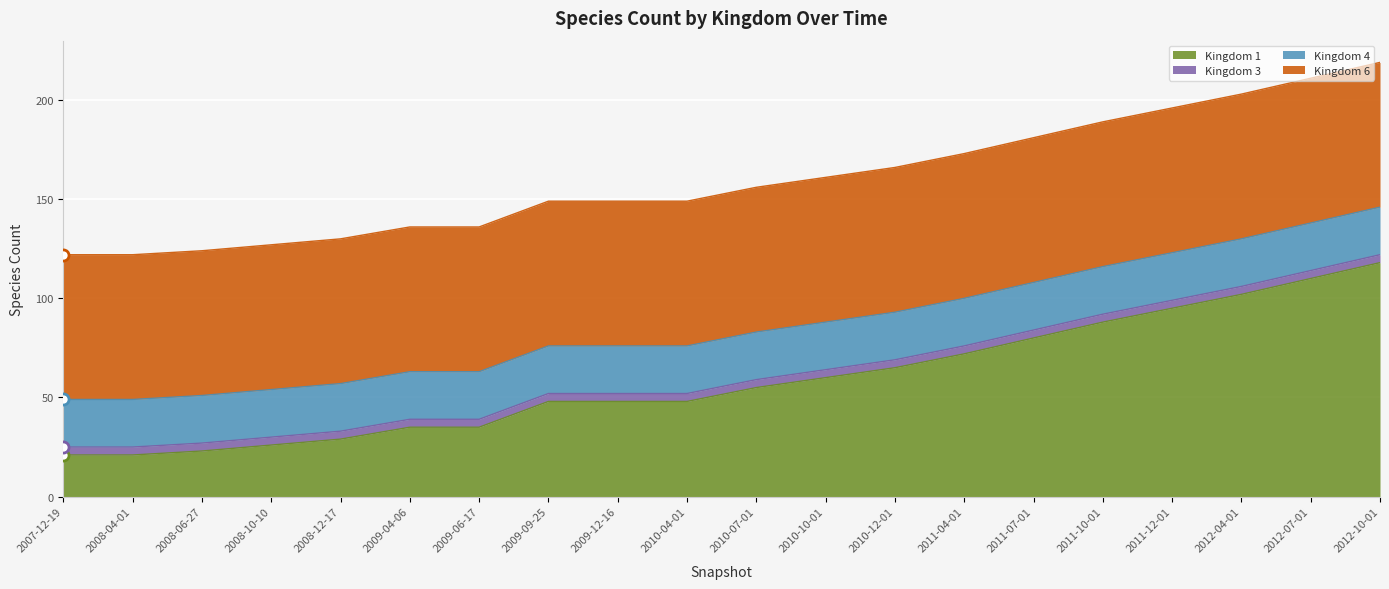

At 2008-12-17, list the series in order from smallest to largest.

Kingdom 3, Kingdom 4, Kingdom 1, Kingdom 6